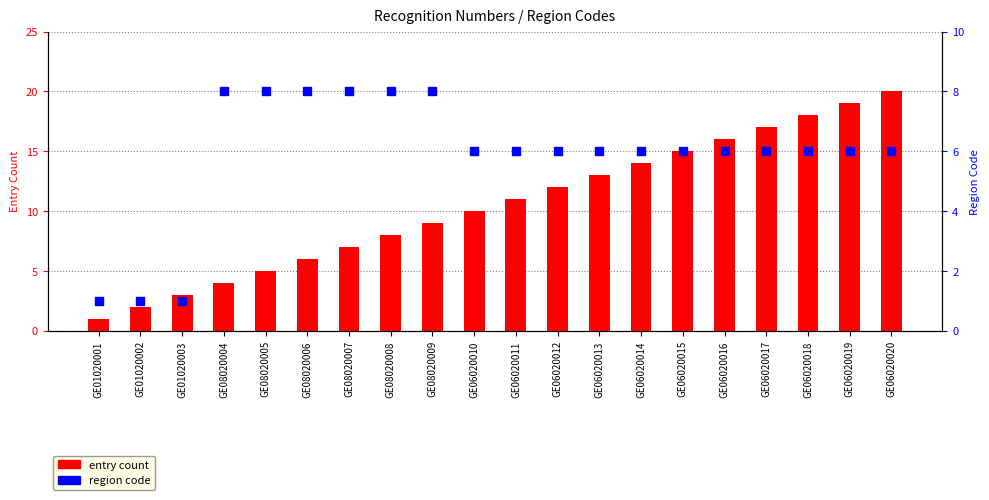

Which series has the largest Y range (max minus min)?

entry count